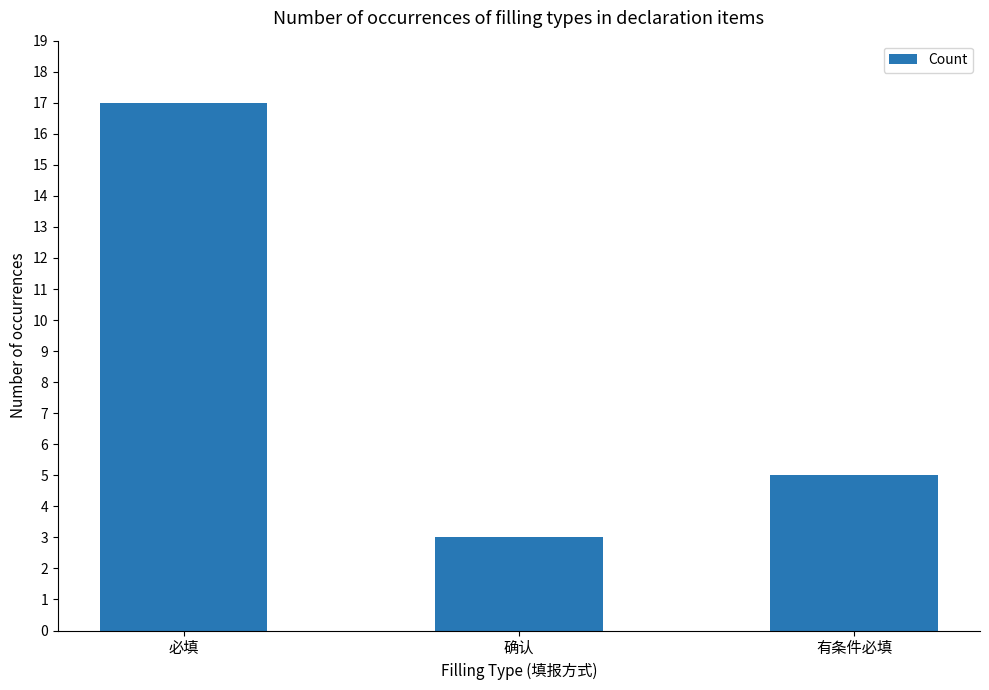

What is the difference between the values at 确认 and 有条件必填?

2